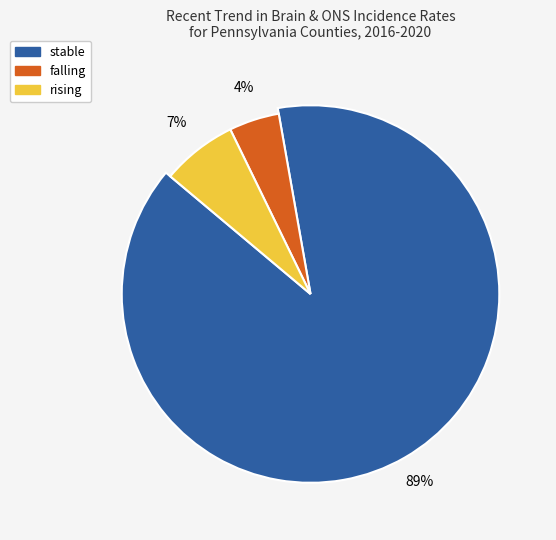

Which category accounts for the majority?

stable